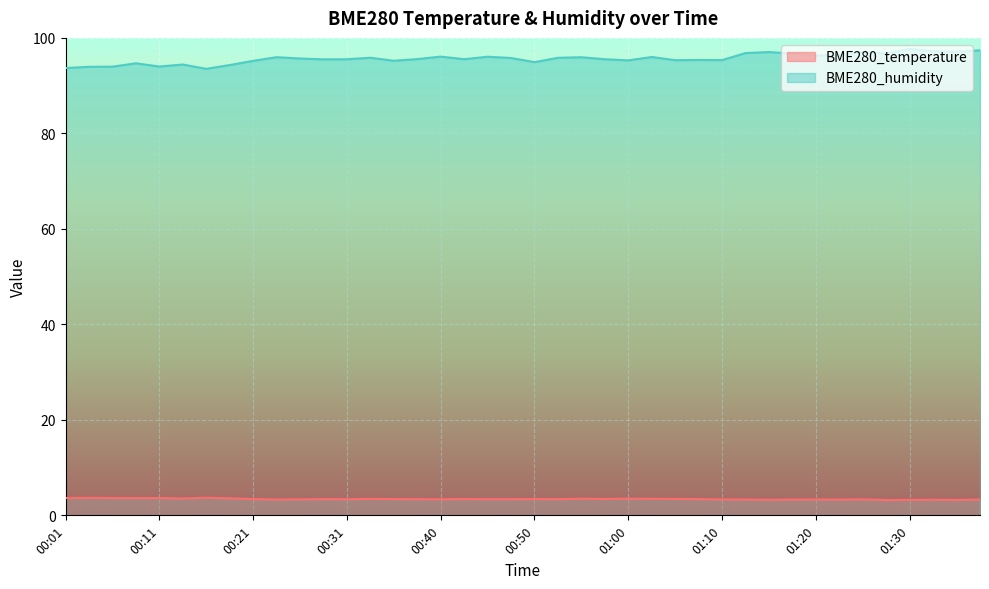

Reading left to right, list all the values displayed in this chart.

BME280_temperature: 00:01=3.6	00:03=3.7	00:06=3.6	00:08=3.6	00:11=3.6	00:13=3.5	00:16=3.7	00:18=3.6	00:21=3.4	00:23=3.3	00:26=3.4	00:28=3.4	00:31=3.4	00:33=3.5	00:35=3.4	00:38=3.4	00:40=3.4	00:43=3.4	00:45=3.4	00:48=3.4	00:50=3.4	00:53=3.4	00:55=3.5	00:58=3.4	01:00=3.5	01:03=3.5	01:05=3.5	01:07=3.4	01:10=3.3	01:12=3.3	01:15=3.3	01:17=3.3	01:20=3.3	01:22=3.3	01:25=3.4	01:27=3.2	01:30=3.2	01:32=3.3	01:35=3.2	01:37=3.3
BME280_humidity: 00:01=93.7	00:03=93.9	00:06=94.0	00:08=94.7	00:11=94.0	00:13=94.4	00:16=93.5	00:18=94.3	00:21=95.2	00:23=96.0	00:26=95.7	00:28=95.5	00:31=95.5	00:33=95.8	00:35=95.2	00:38=95.6	00:40=96.1	00:43=95.5	00:45=96.0	00:48=95.8	00:50=94.9	00:53=95.8	00:55=96.0	00:58=95.5	01:00=95.3	01:03=96.0	01:05=95.3	01:07=95.4	01:10=95.3	01:12=96.8	01:15=97.0	01:17=96.7	01:20=96.3	01:22=96.4	01:25=97.0	01:27=96.7	01:30=97.7	01:32=97.2	01:35=97.1	01:37=97.4